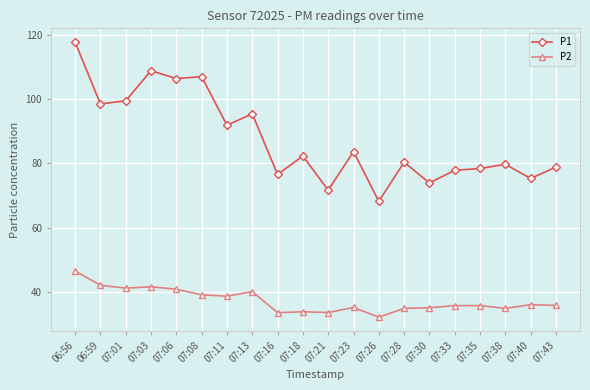

True or false: P1 has a value of 91.8 at 07:11.

True